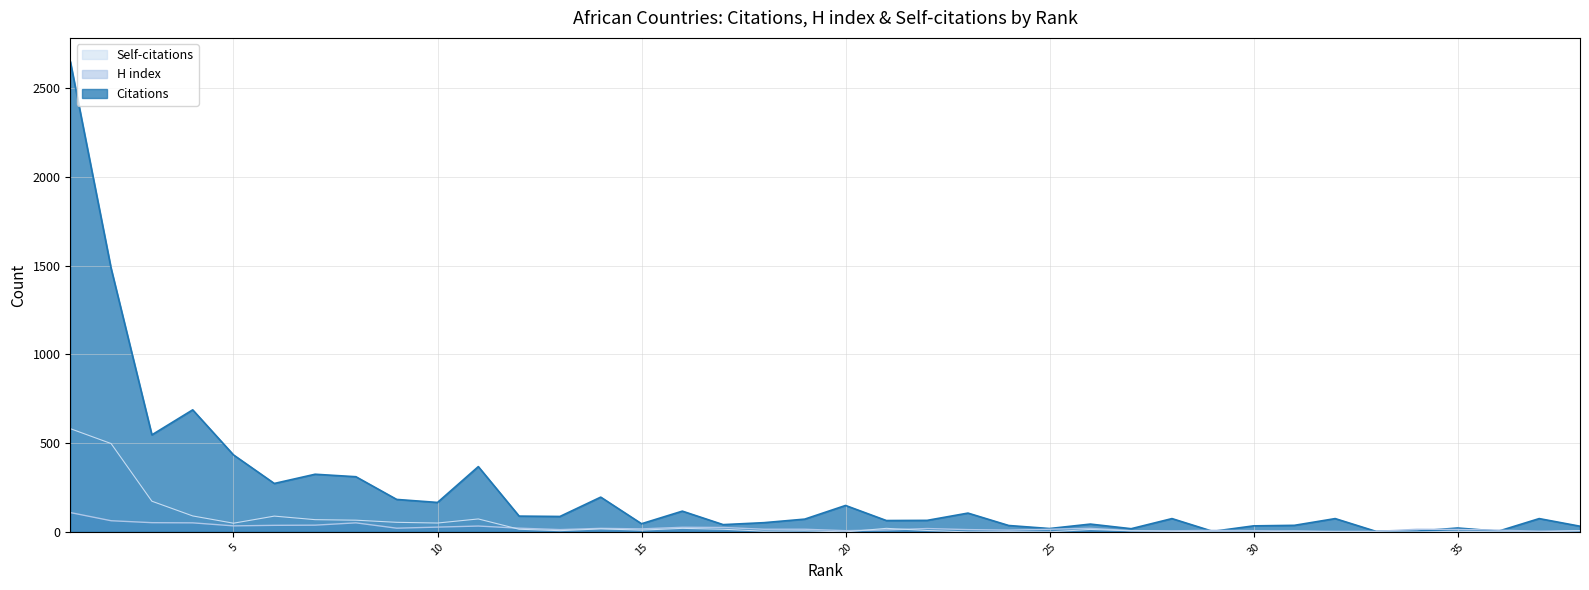

True or false: H index has a value of 13 at 23.

True